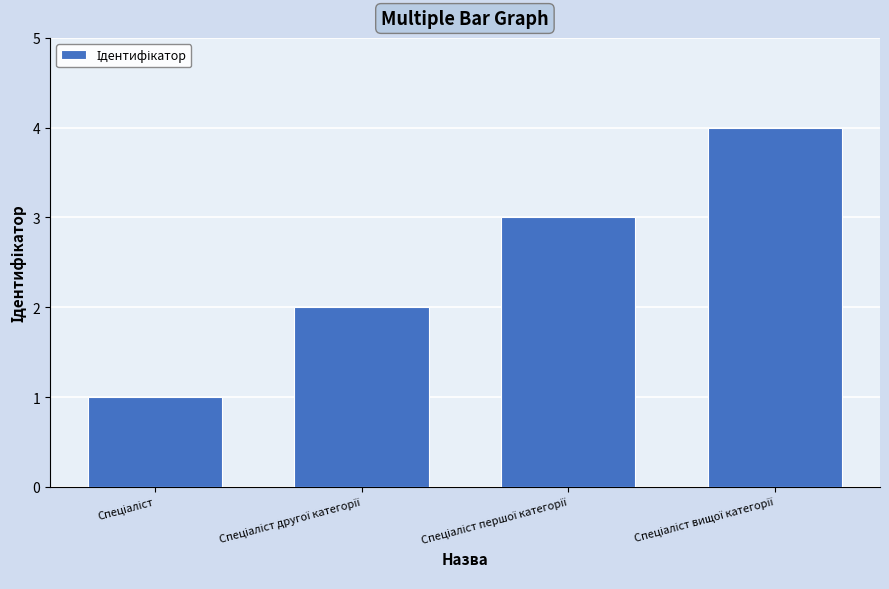

What is the sum of all values?

10